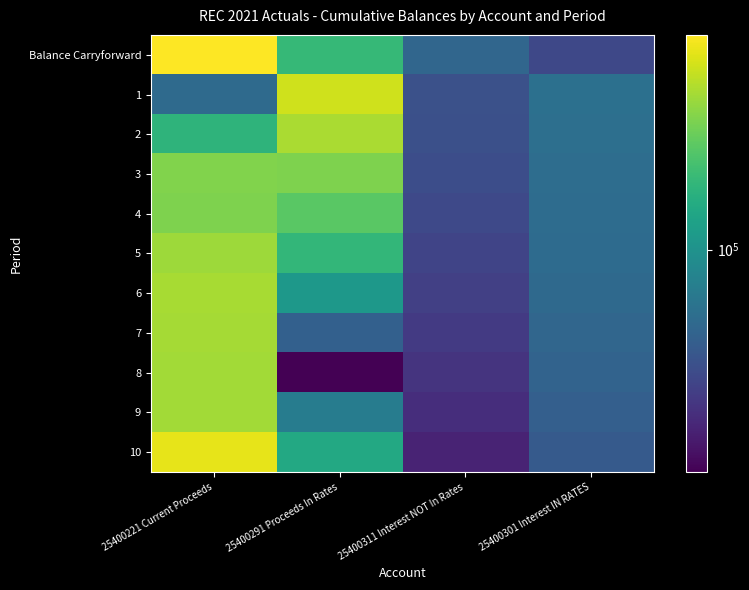

At which category does the chart reach its peak across all series?

25400221 Current Proceeds